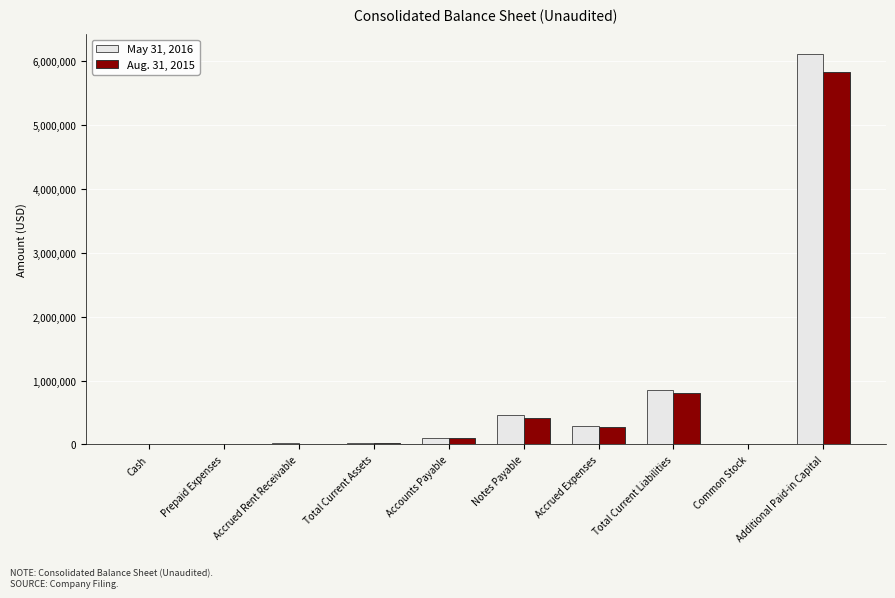

At which category is the sum across all series the highest?

Additional Paid-in Capital